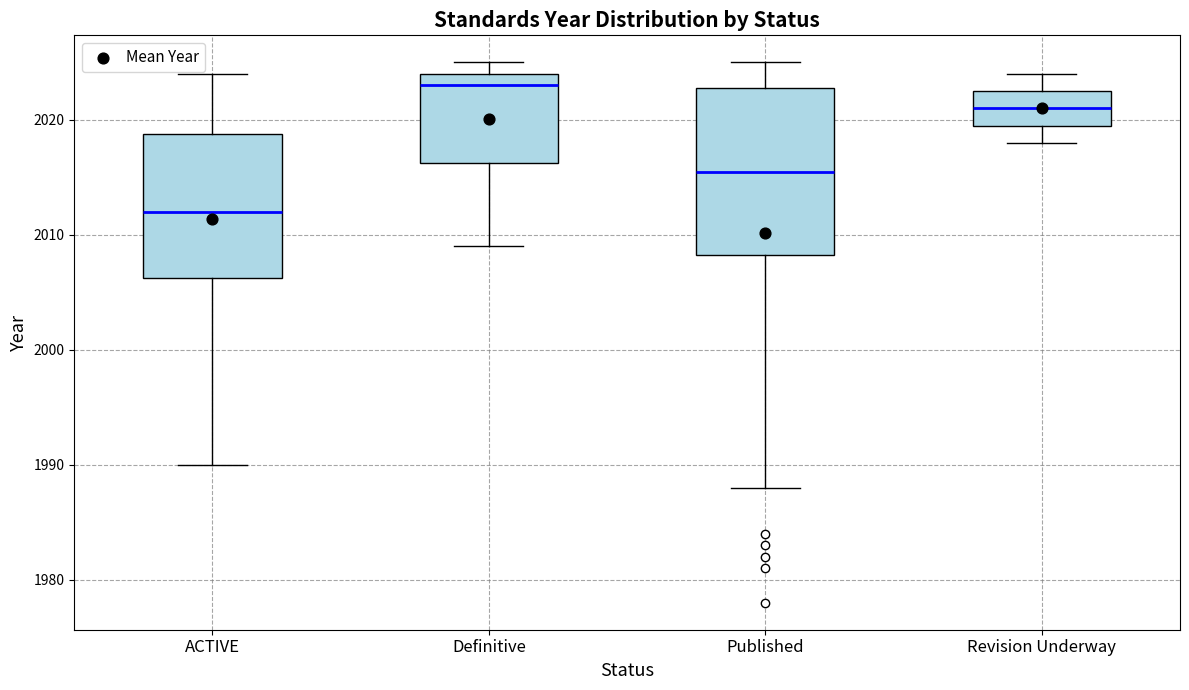

Reading left to right, read every box against the y-axis: the position of its median line, the range the box covers, and the ends of its whiskers. The values are not printed on the chart, so give them approximately, as read against the axis.

ACTIVE: median 2012, box 2006 to 2019, whiskers 1990 to 2024
Definitive: median 2023, box 2016 to 2024, whiskers 2009 to 2025
Published: median 2016, box 2008 to 2023, whiskers 1988 to 2025
Revision Underway: median 2021, box 2020 to 2023, whiskers 2018 to 2024